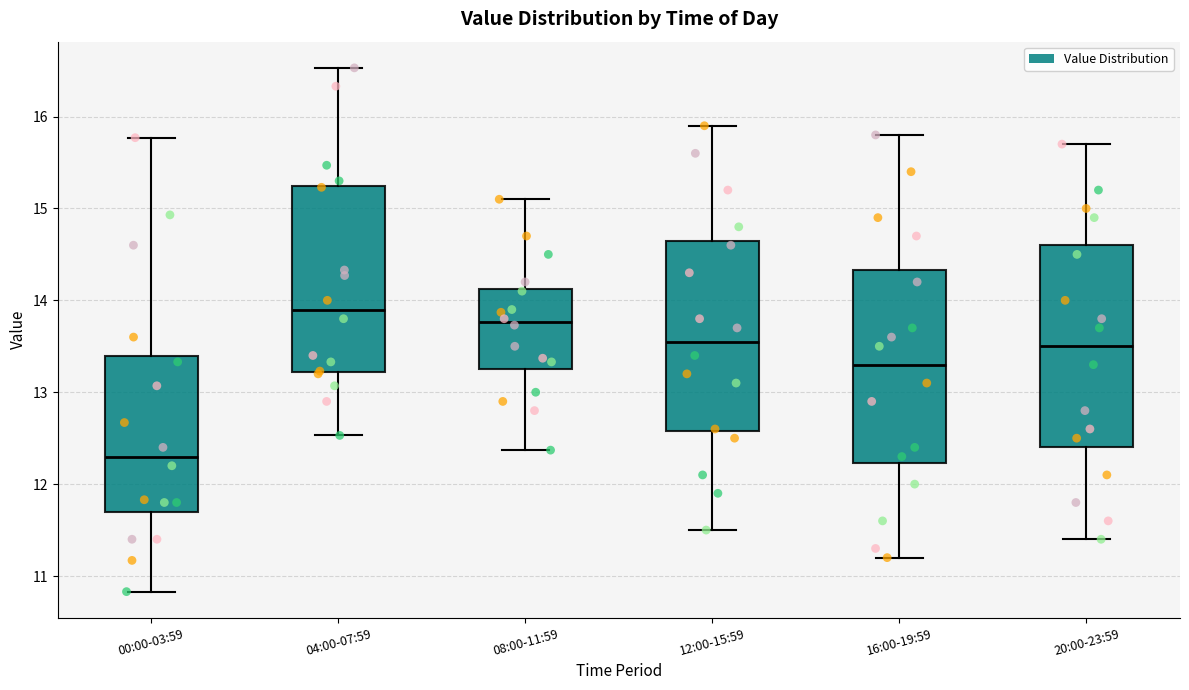

Which box's median line is the highest?

04:00-07:59